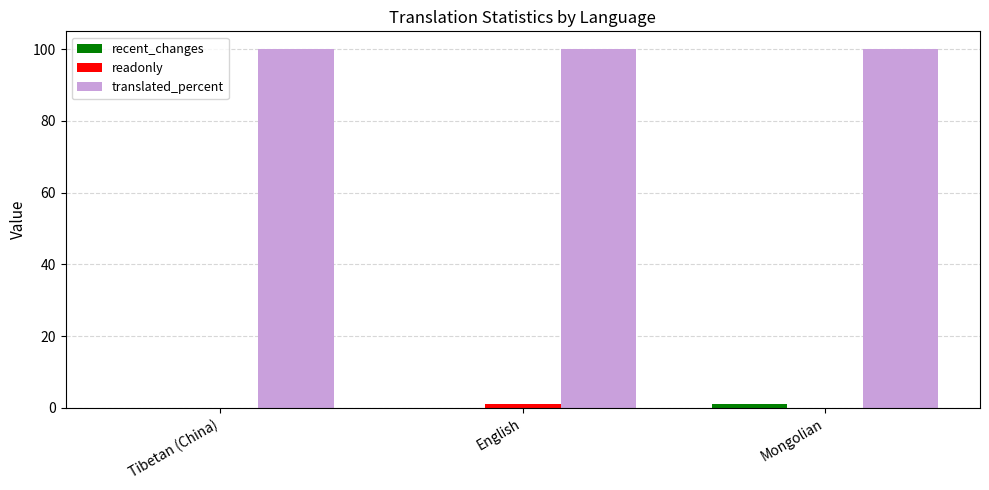

What is the sum of all translated_percent values?

300